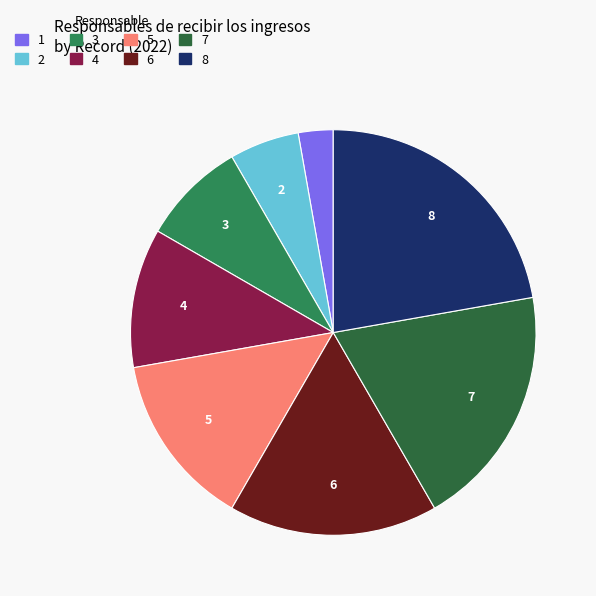

Which category has the smallest portion of the pie?

1